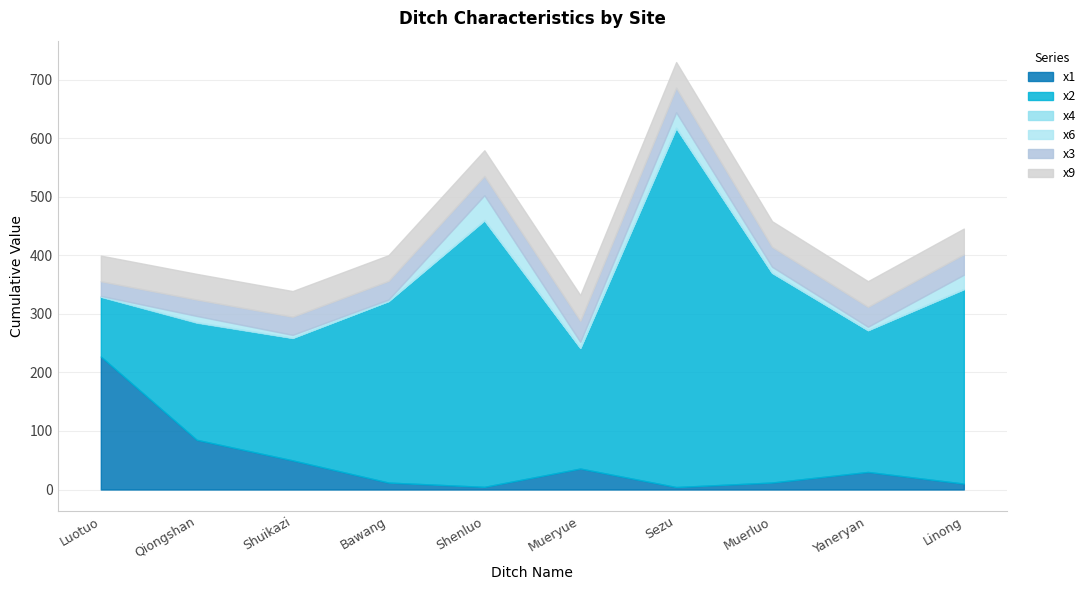

True or false: x4 and x2 intersect in this chart.

False